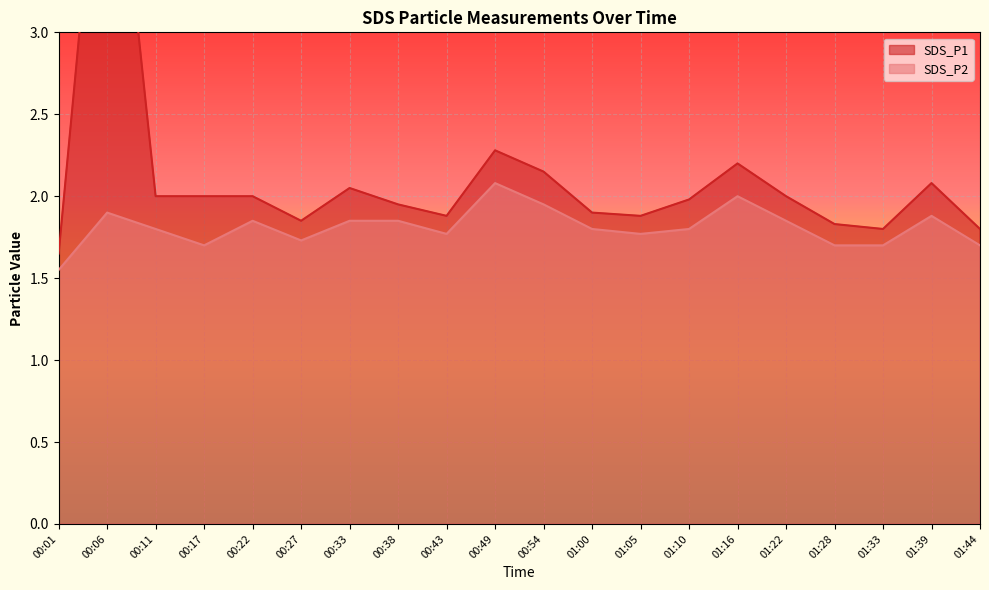

List the series in order of their overall mean, highest first.

SDS_P1, SDS_P2